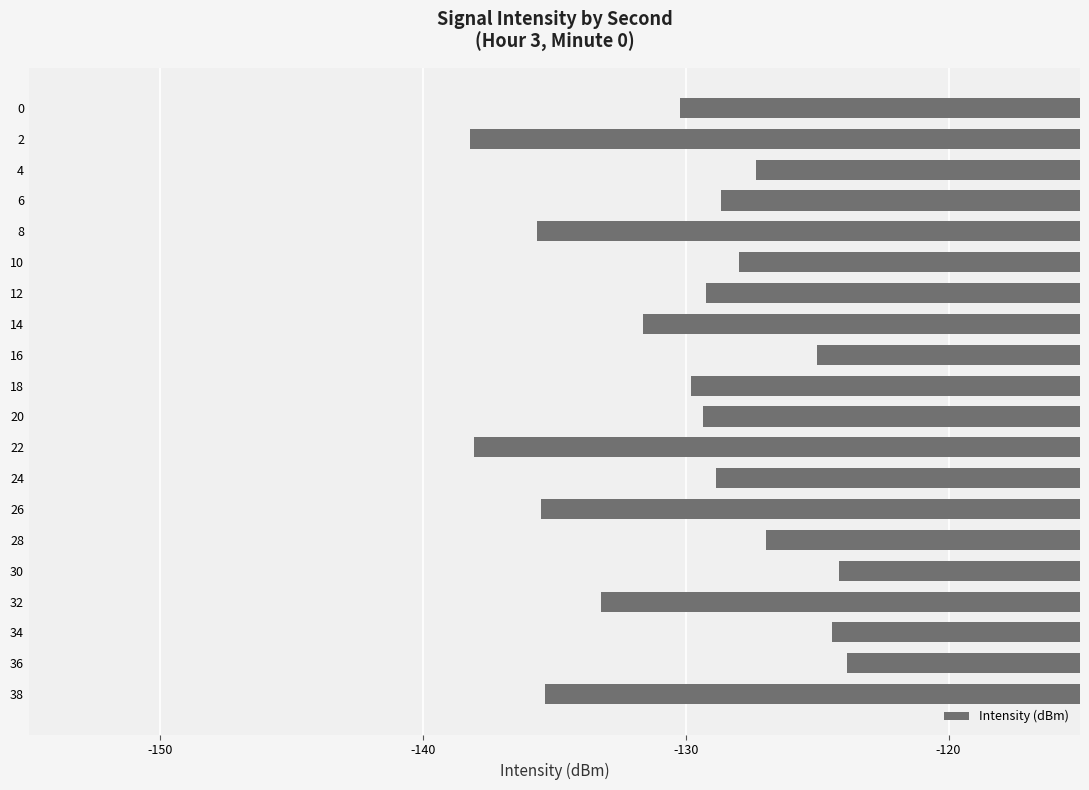

What is the smallest value displayed?

-138.2